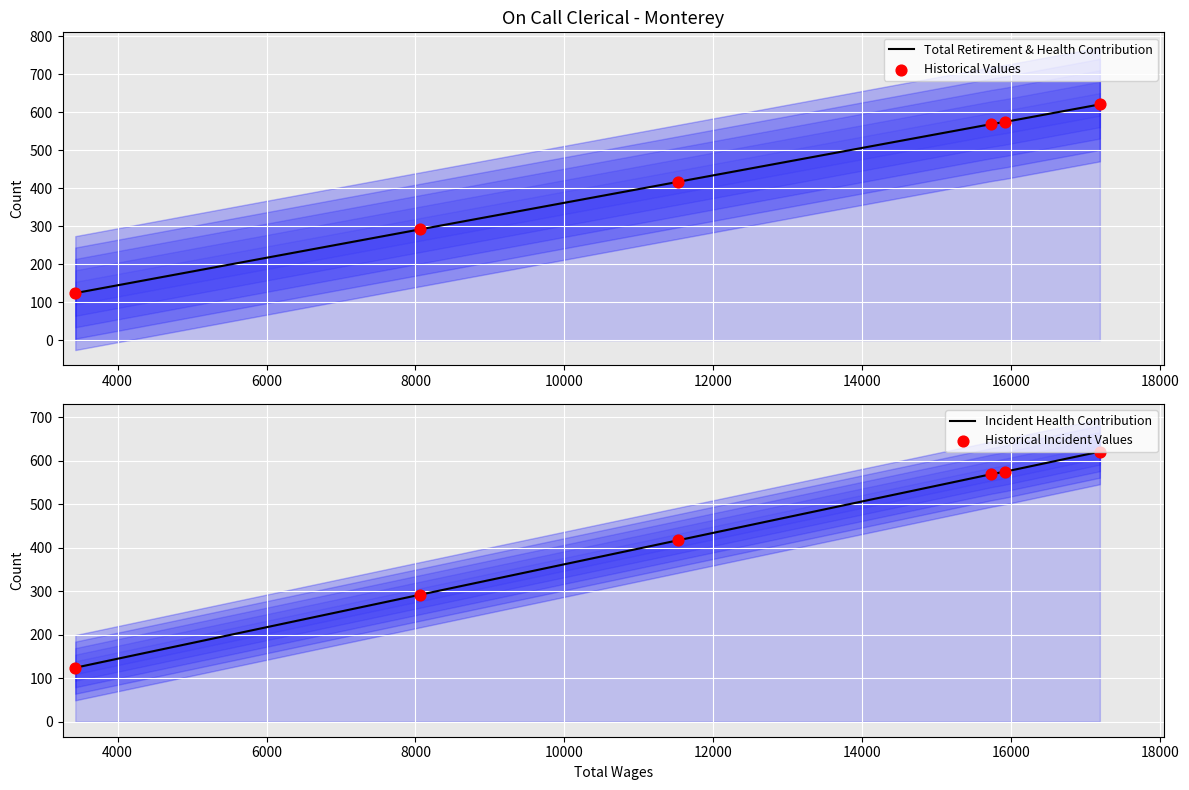

Is the value of Incident Health Contribution at 2000 greater than the value of Total Retirement & Health Contribution at 2000?

No